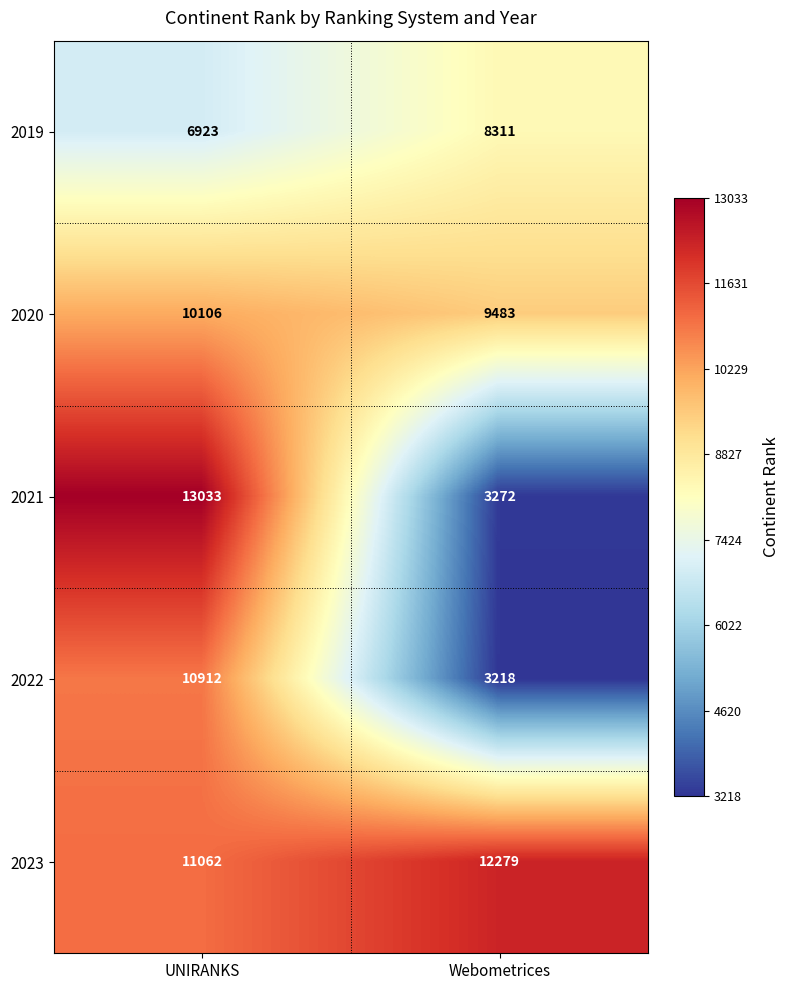

Reading right to left, list all the values displayed in this chart.

2019: Webometrices=8311	UNIRANKS=6923
2020: Webometrices=9483	UNIRANKS=10106
2021: Webometrices=3272	UNIRANKS=13033
2022: Webometrices=3218	UNIRANKS=10912
2023: Webometrices=12279	UNIRANKS=11062